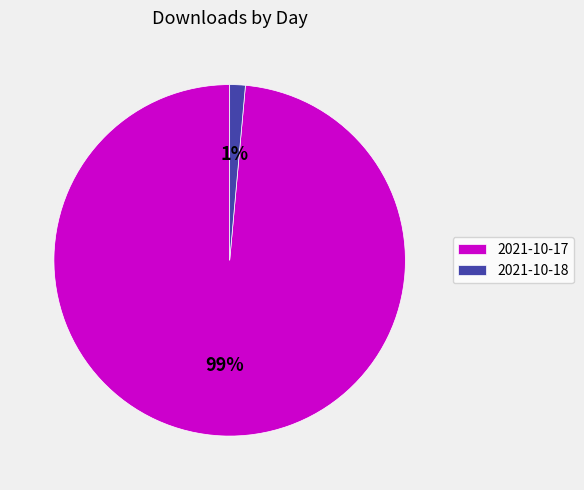

To the nearest percent, what percentage of the pie is 2021-10-18?

1%